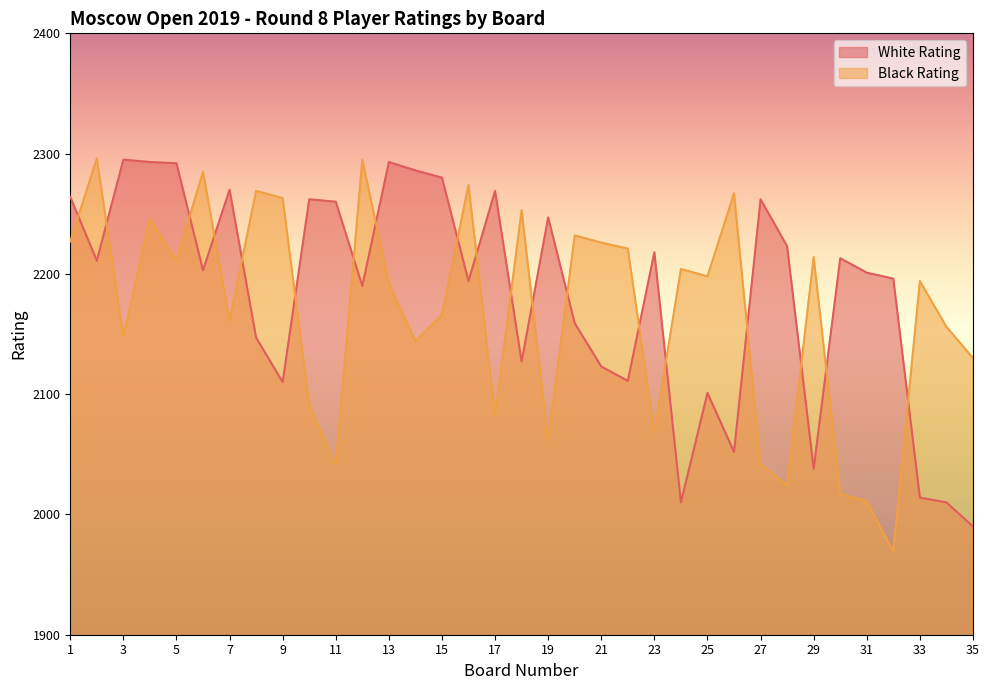

What is the spread (max minus min) of values at 11?

219